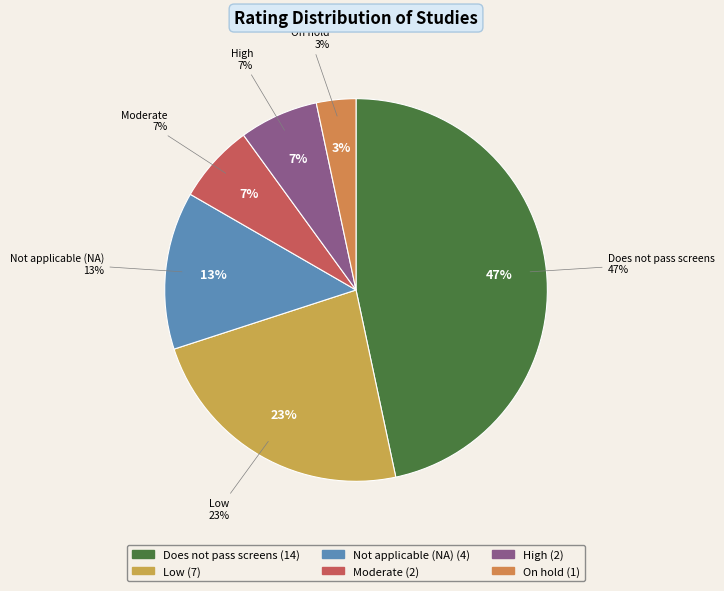

Count the number of slices in the pie.

6